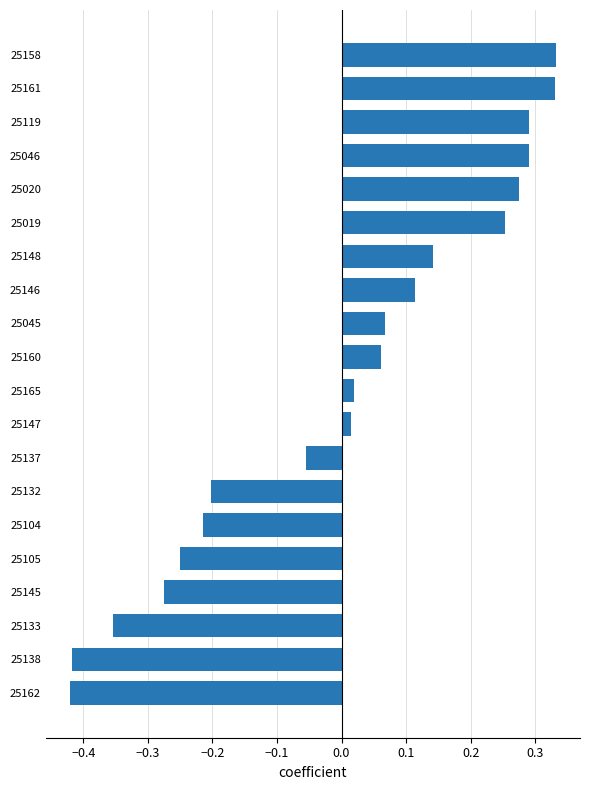

What is the difference between the maximum and minimum values?

0.8